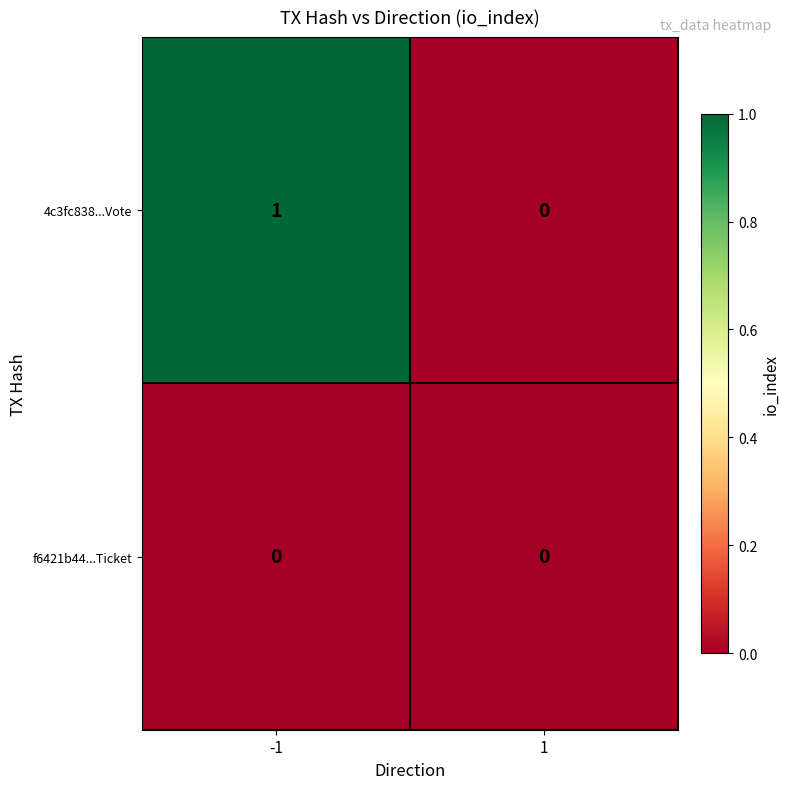

Is it true that f6421b44...Ticket equals 0 at -1?

True